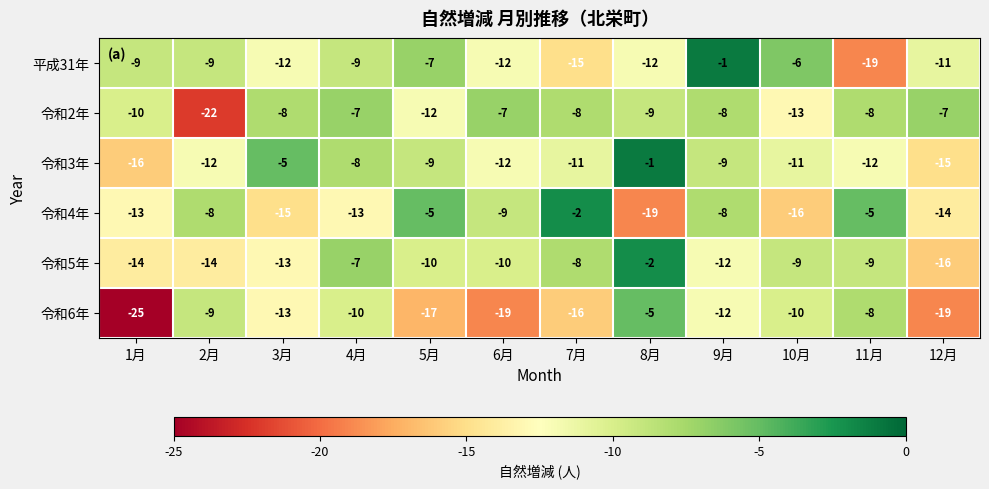

Which series has the largest total across all categories?

令和2年